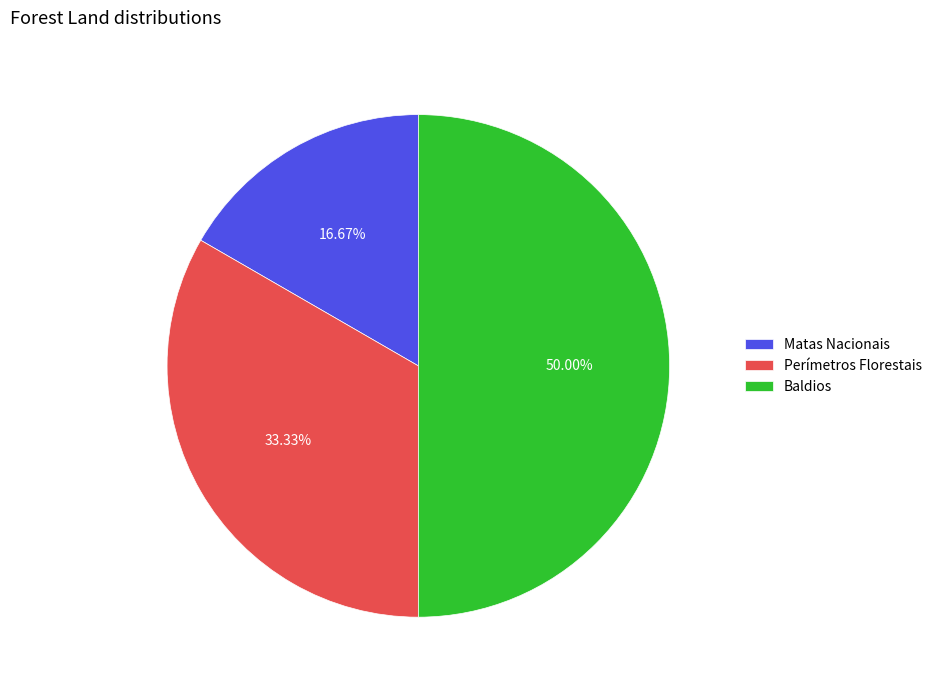

To the nearest percent, what is the difference between the largest and smallest slice percentages?

33%